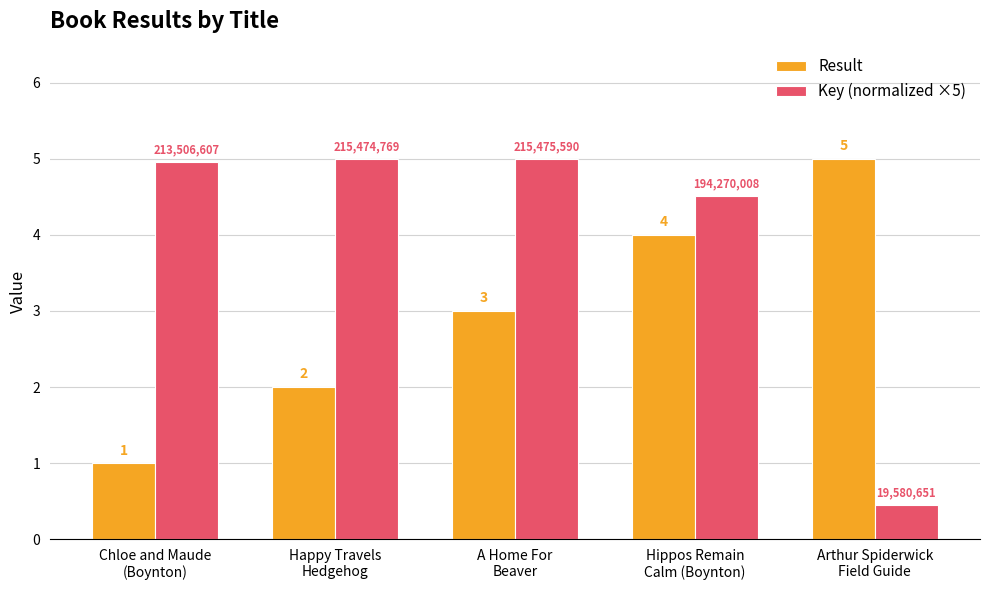

At Chloe and Maude
(Boynton), list the series in order from largest to smallest.

Key (normalized ×5), Result